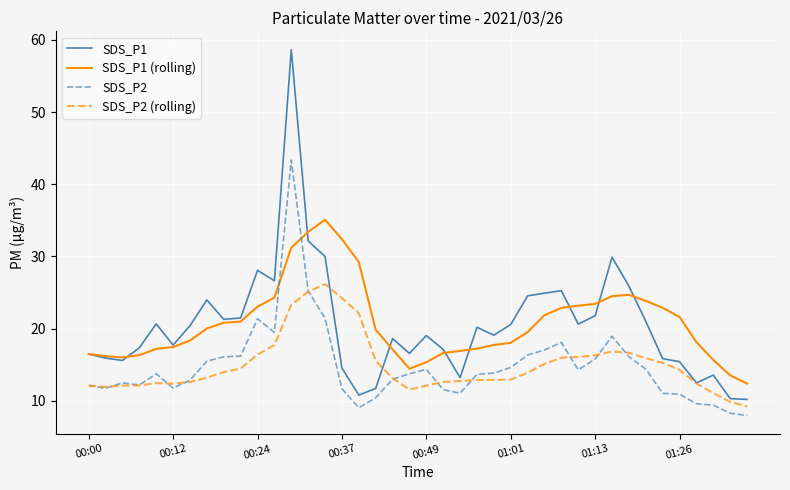

True or false: SDS_P2 has more than 0 points higher than both neighbors.

True